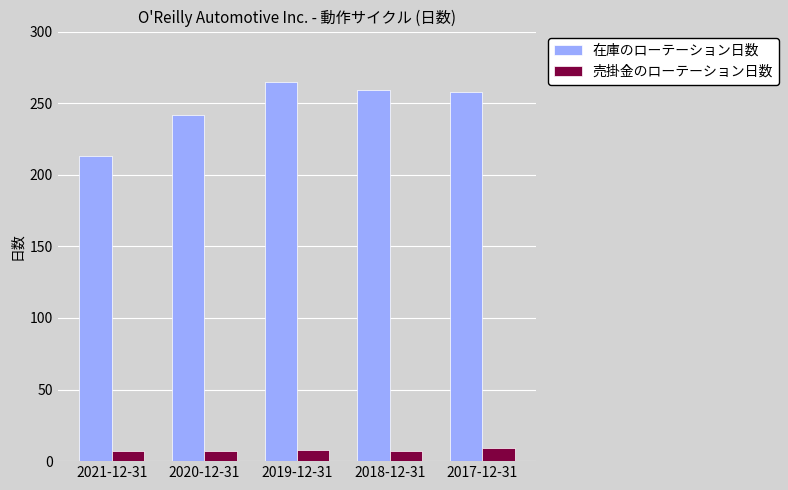

What are all the series names shown in the legend?

在庫のローテーション日数, 売掛金のローテーション日数